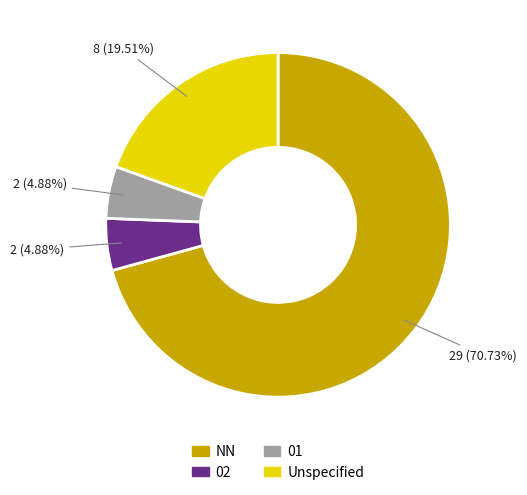

Does any single category account for the majority?

Yes